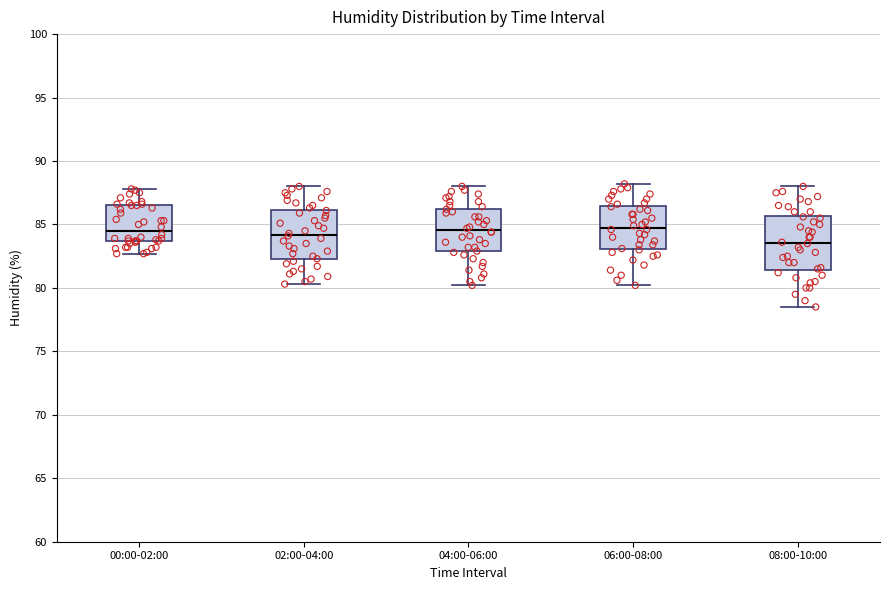

Where is the upper edge of the box for 00:00-02:00 on the y-axis? The values are not printed on the chart, so give them approximately, as read against the axis.

86.5